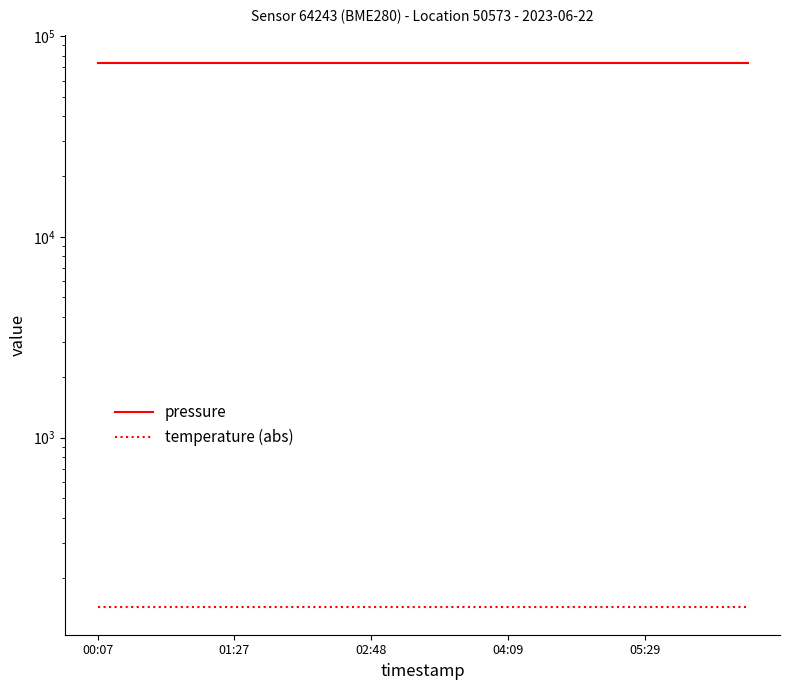

Which series has the largest range (max minus min)?

pressure